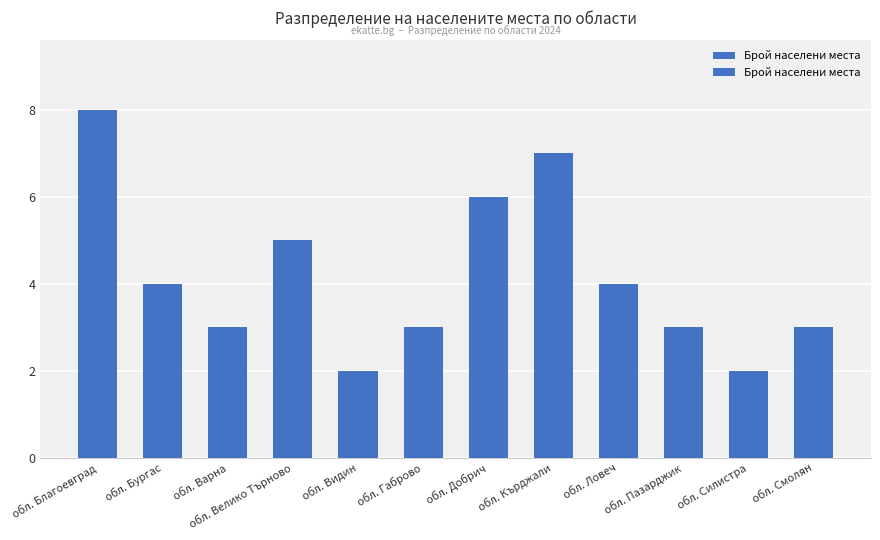

The chart shows a value of 2 at обл. Благоевград. True or false?

False